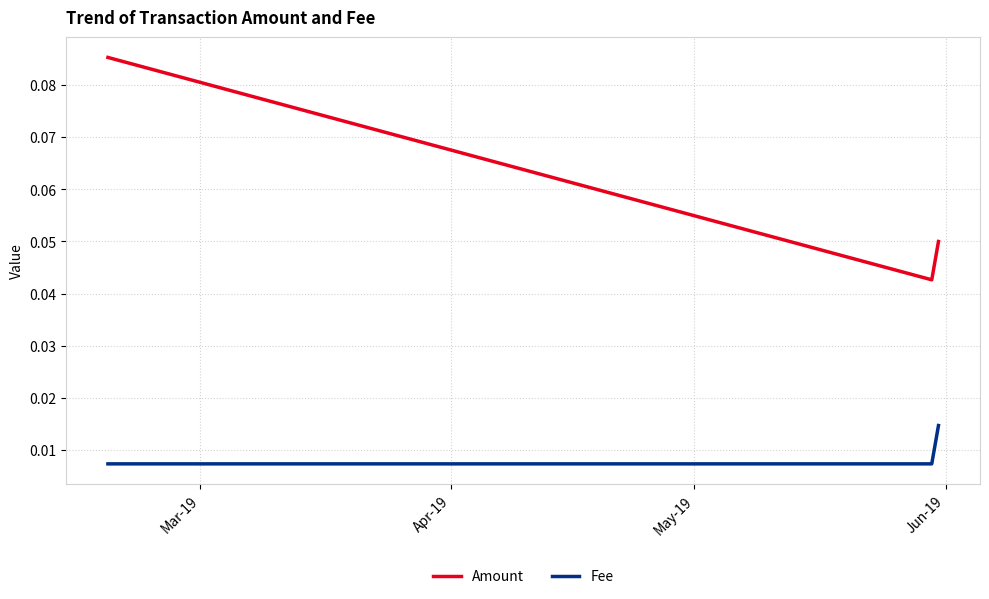

Count the number of data series in this chart.

2